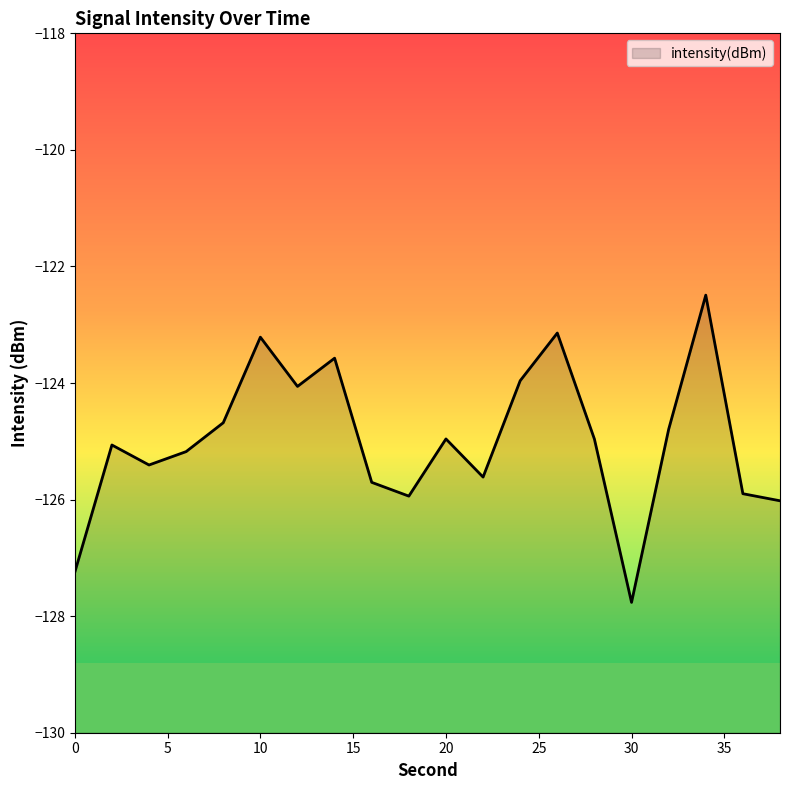

Where is the data nearest to the value -125?

28